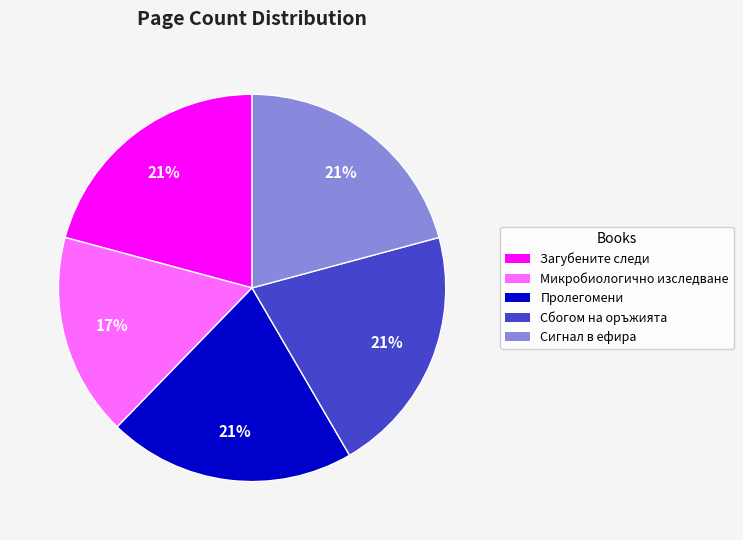

Combined, do Загубените следи and Сигнал в ефира account for over 50%?

No